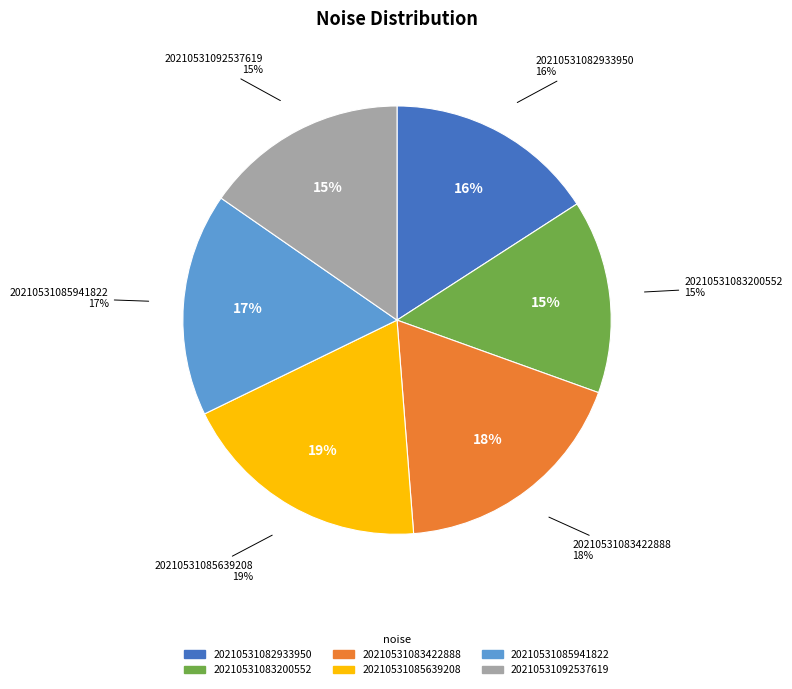

Does 20210531083422888 represent more than half of the total?

No